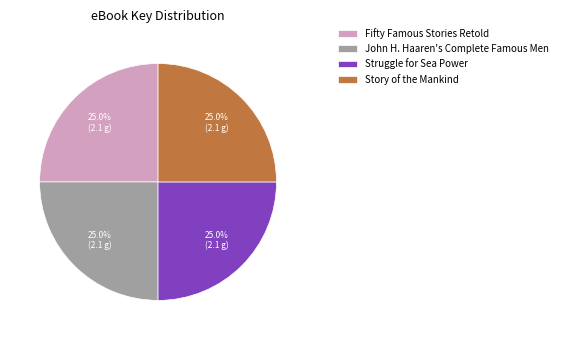

True or false: Story of the Mankind accounts for 25% of the total.

True